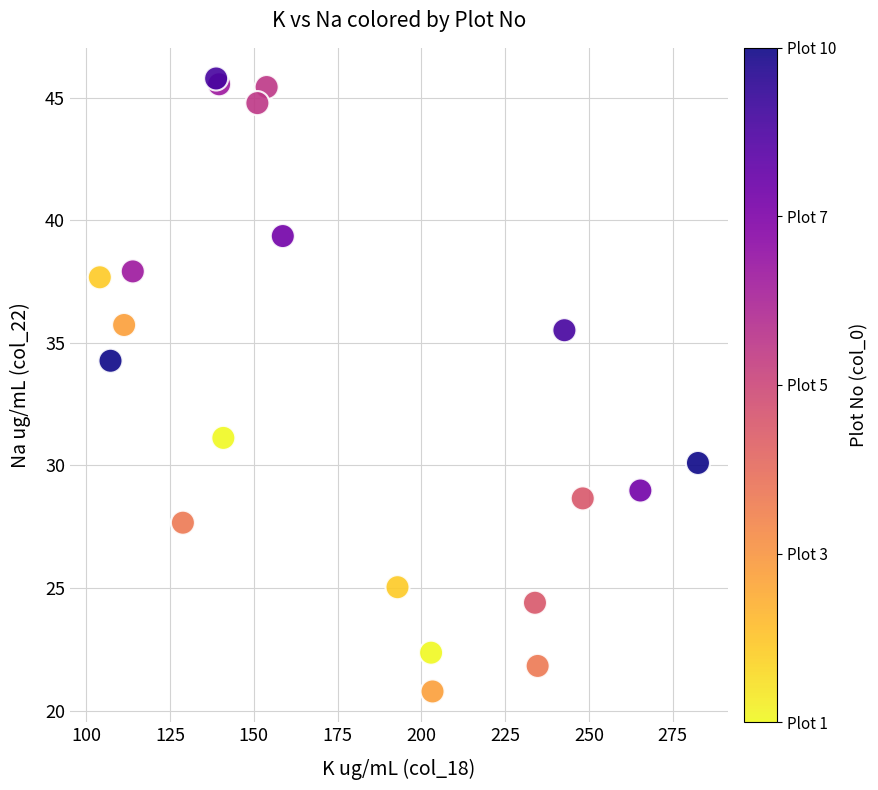

What Y value in the scatter plot is closest to 33?

34.3